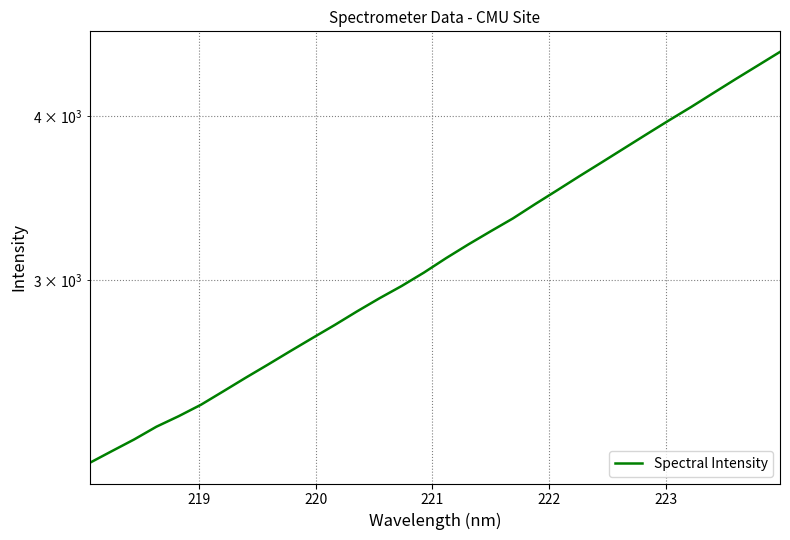

How many values exceed 3118?

16